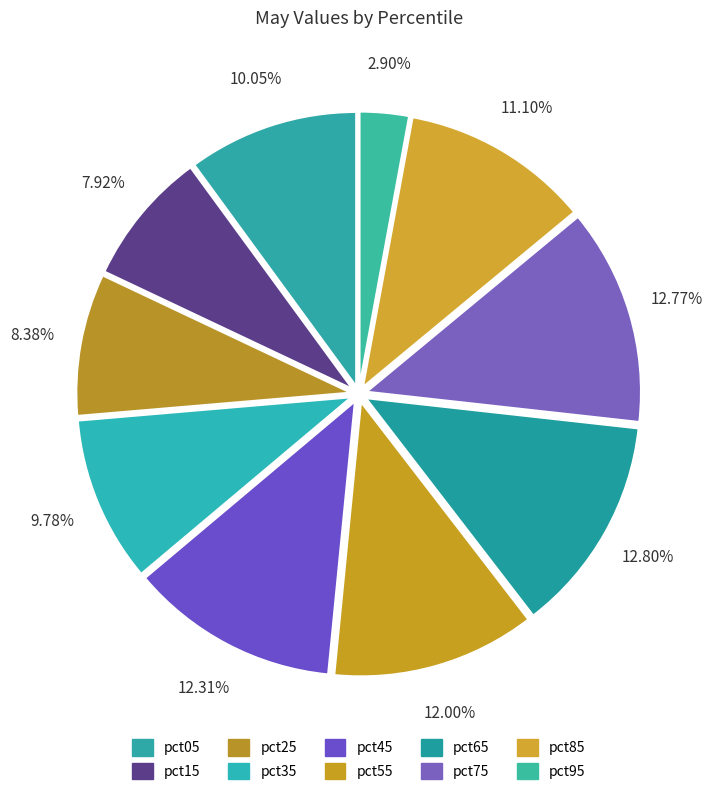

Is there a majority slice in this chart?

No